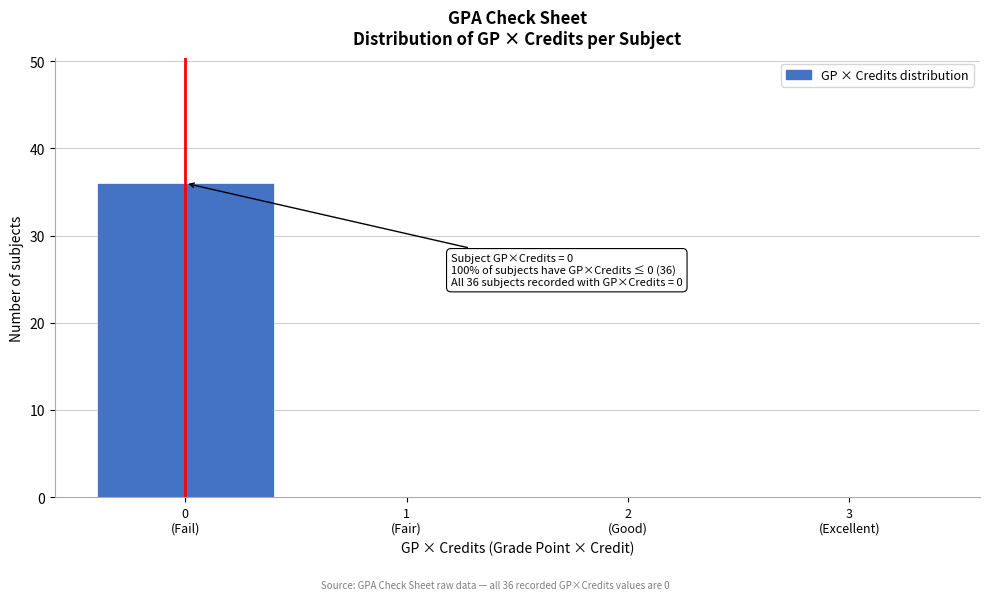

What is the sum of all values?

36